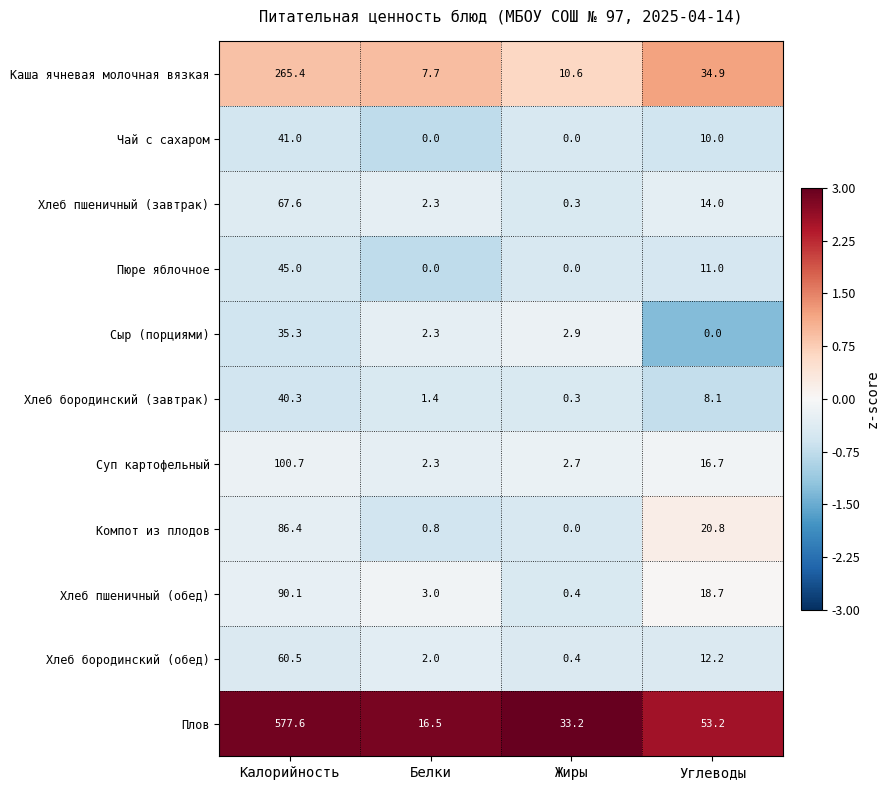

What is the average value of the Хлеб бородинский (завтрак) series?

12.5